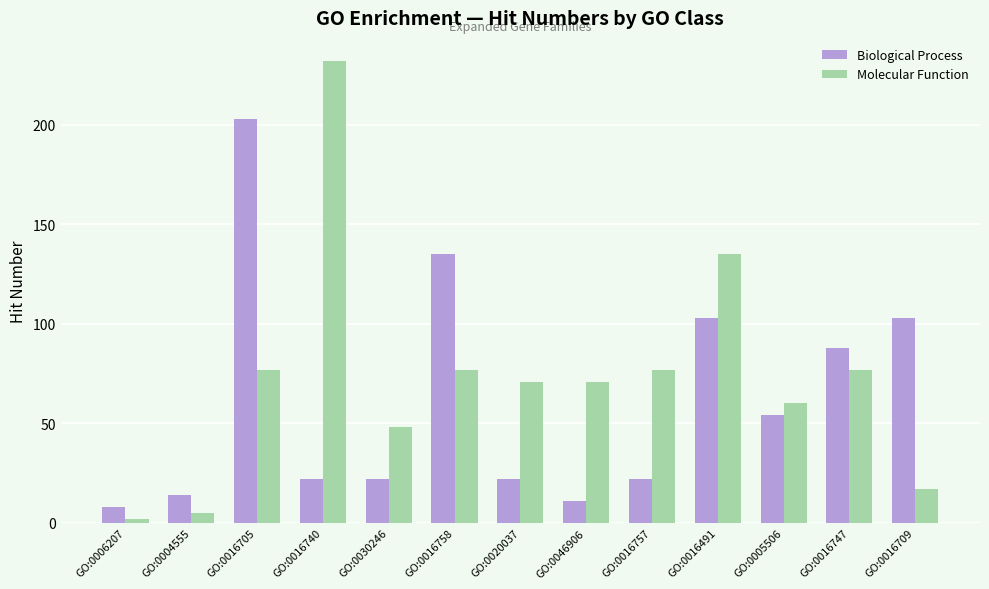

Which series changed the most between GO:0016758 and GO:0016709?

Molecular Function